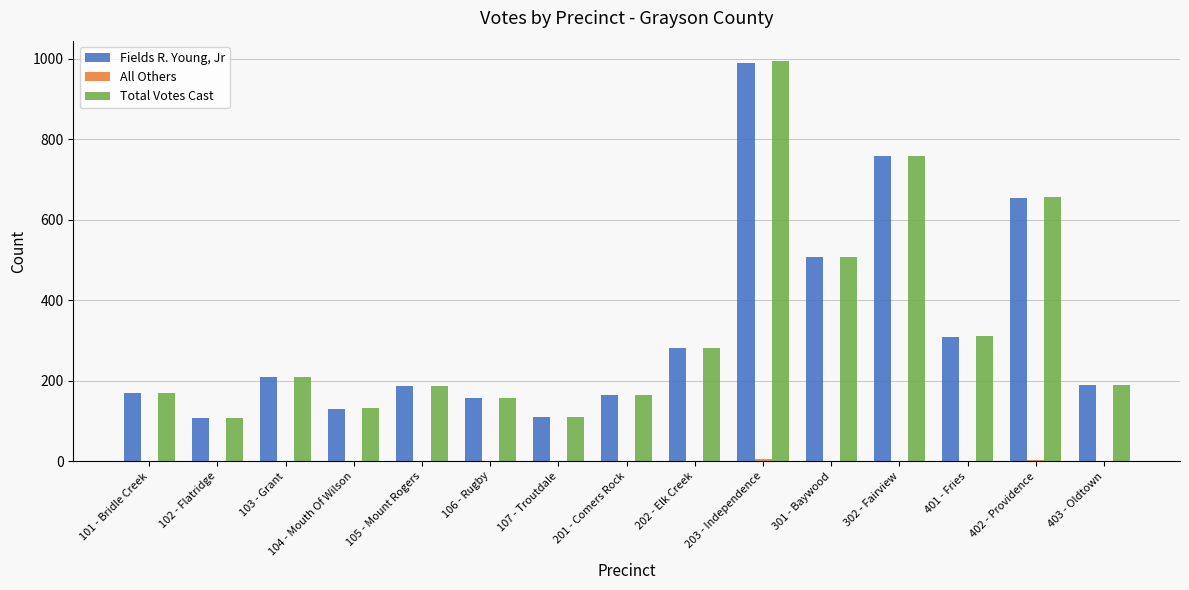

What is the sum of all Total Votes Cast values?

4934